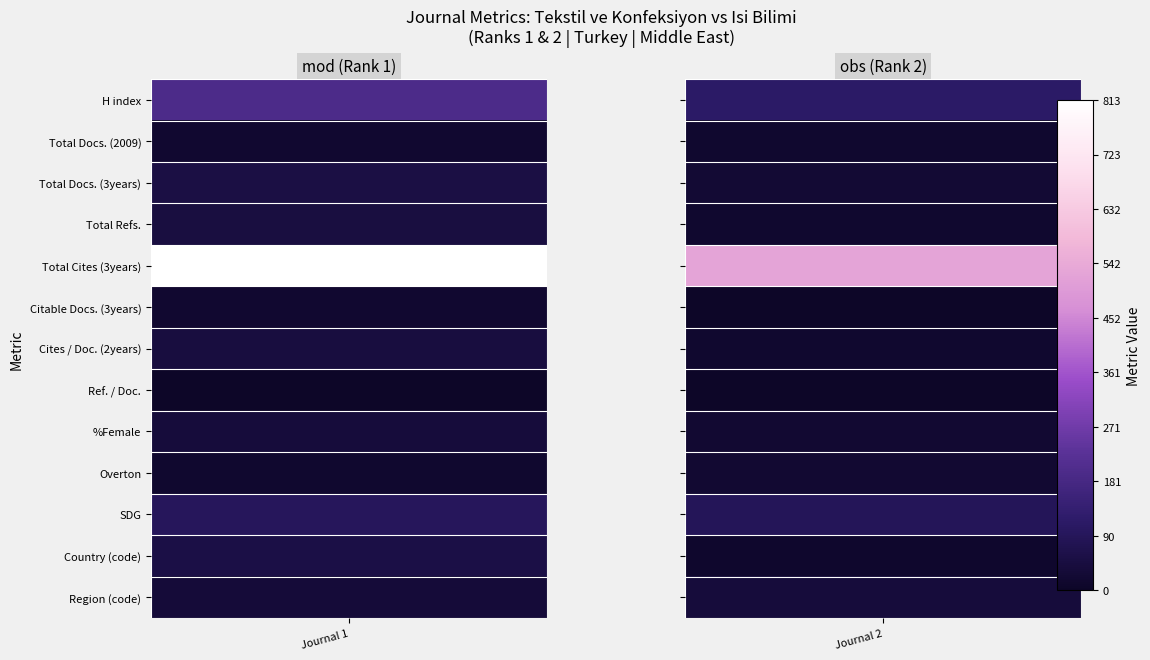

At which label does Tekstil ve Konfeksiyon first exceed 44?

H index